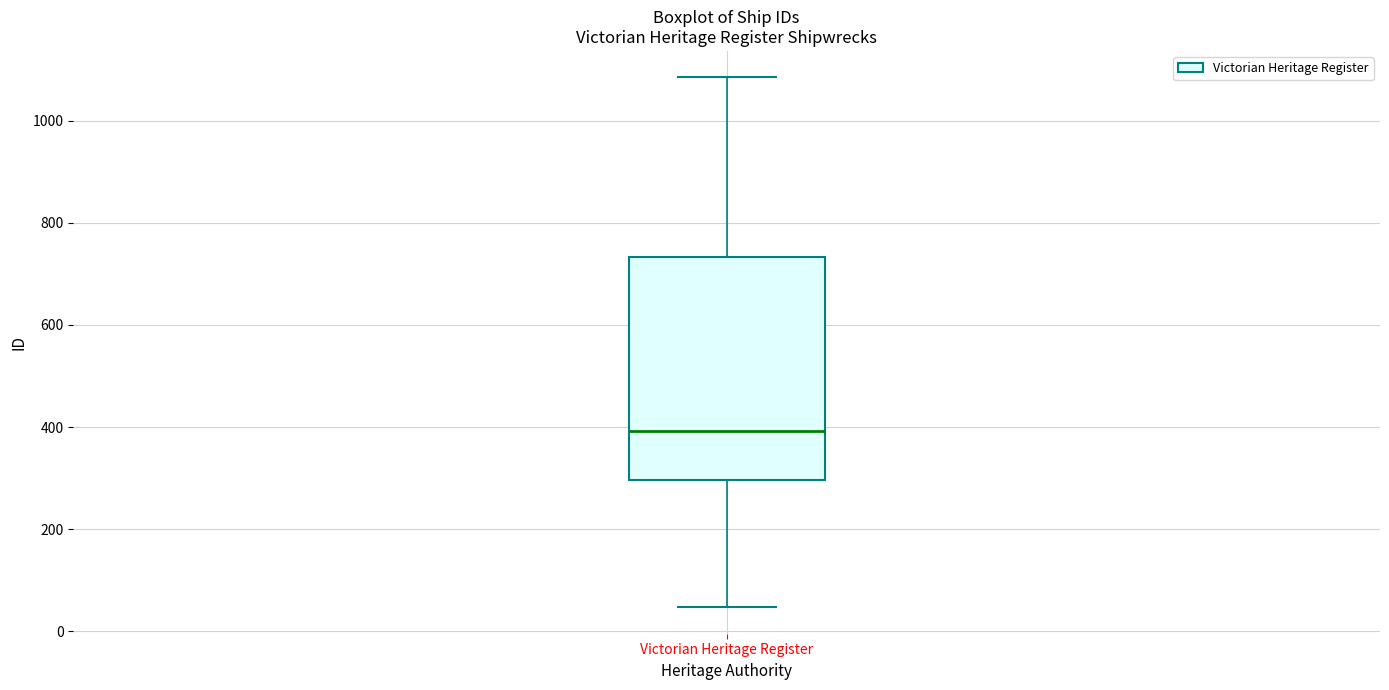

Read this box plot against the y-axis: the position of the median line, the range covered by the box, and the ends of both whiskers. The values are not printed on the chart, so give them approximately, as read against the axis.

median 400, box 300 to 740, whiskers 40 to 1080